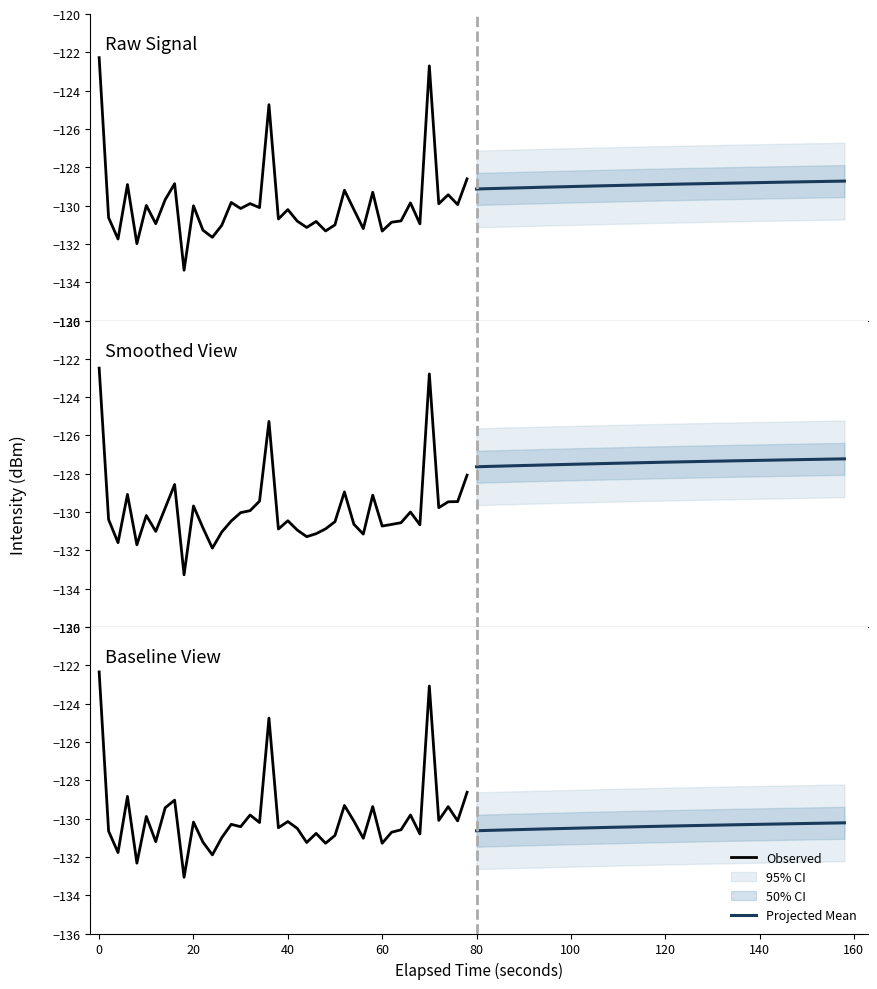

List the series in order of their peak value, lowest first.

Projected Mean, Observed